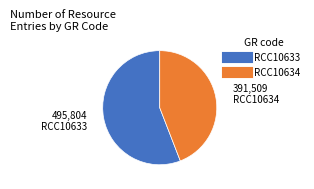

Is there a majority slice in this chart?

Yes